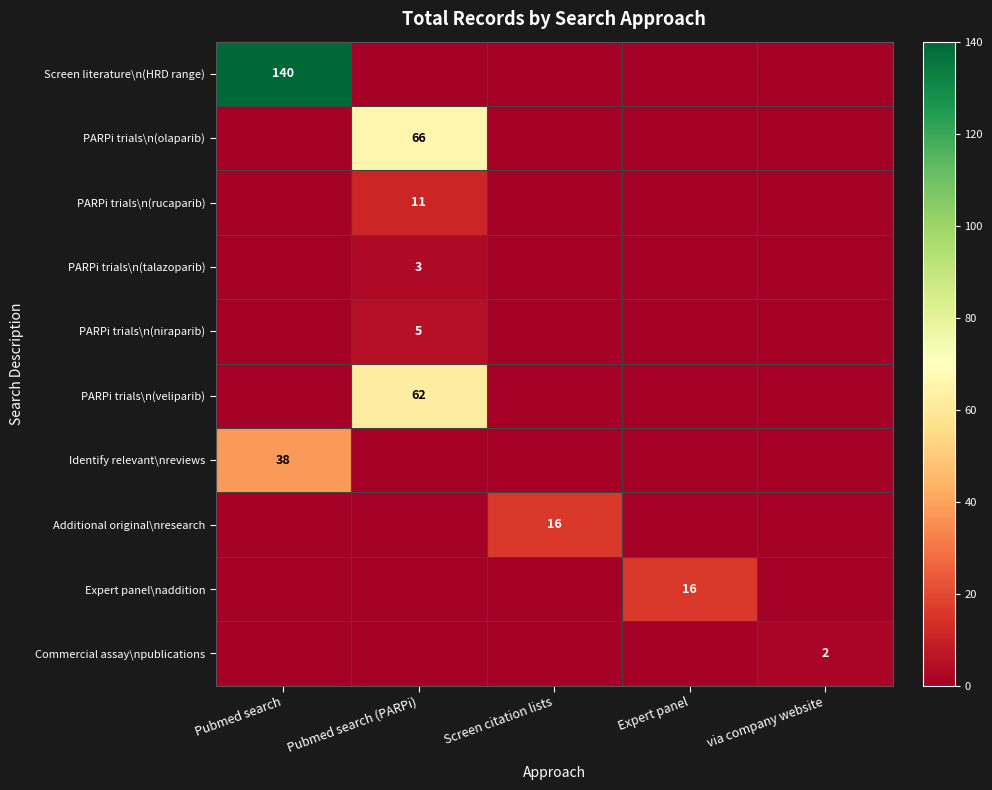

Is it true that PARPi trials\n(rucaparib) equals 11 at Pubmed search (PARPi)?

True